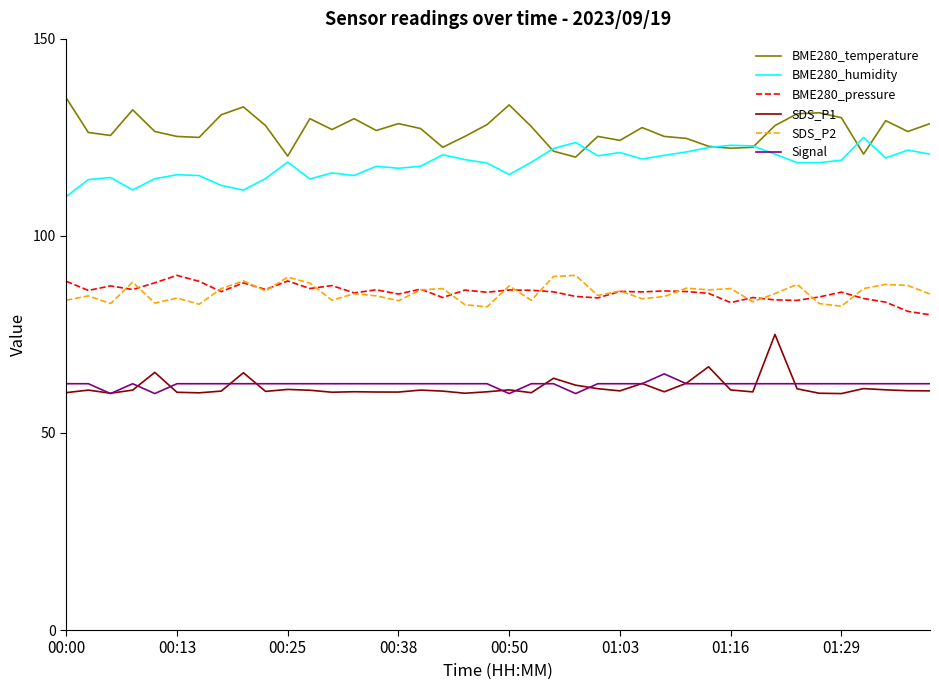

What is the greatest value displayed?

135.0